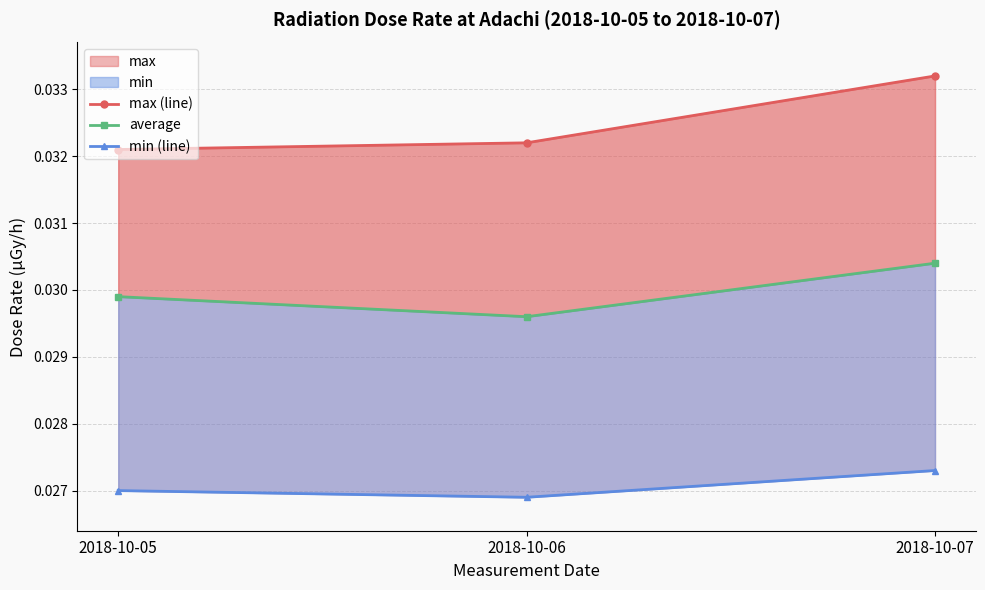

Is it true that average equals 0.0 at 2018-10-07?

True